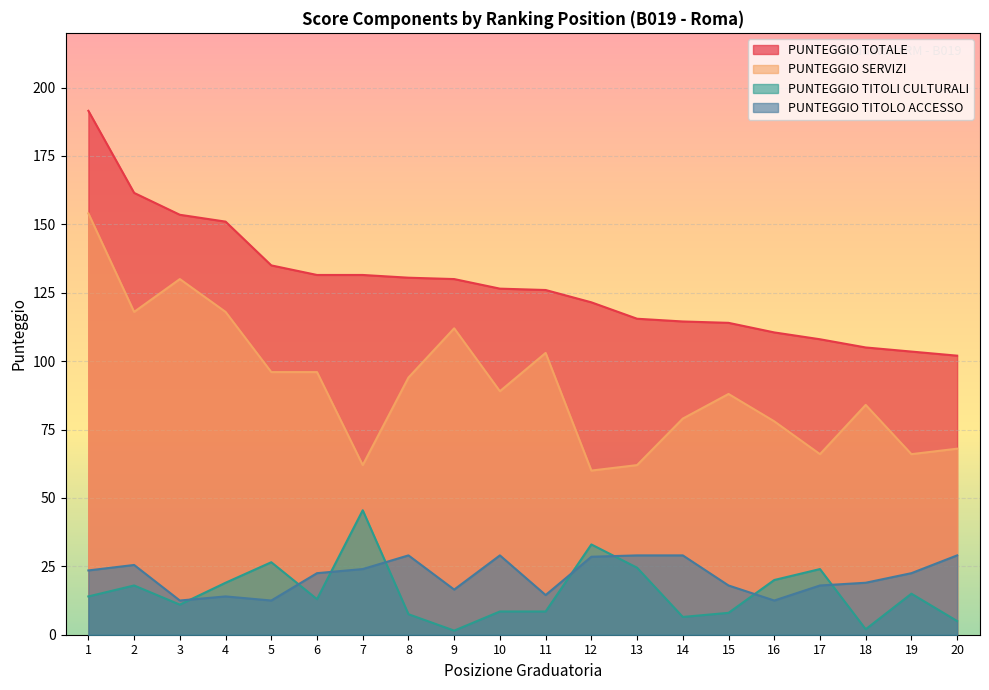

True or false: PUNTEGGIO TITOLI CULTURALI and PUNTEGGIO TOTALE intersect in this chart.

False